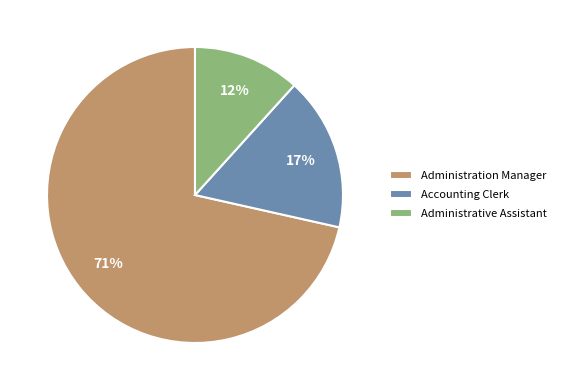

How many segments does this pie chart have?

3